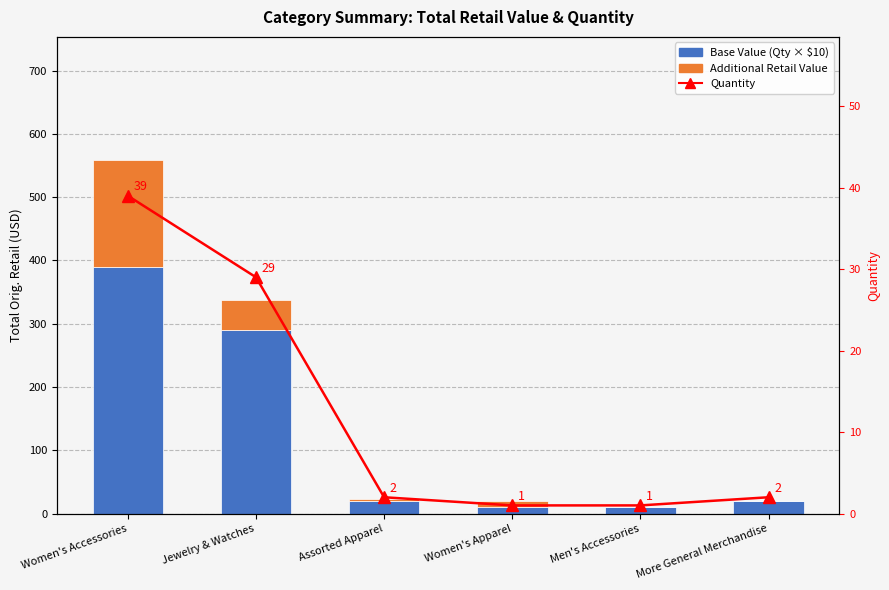

What is the label of the 3rd bar from the right?

Women's Apparel